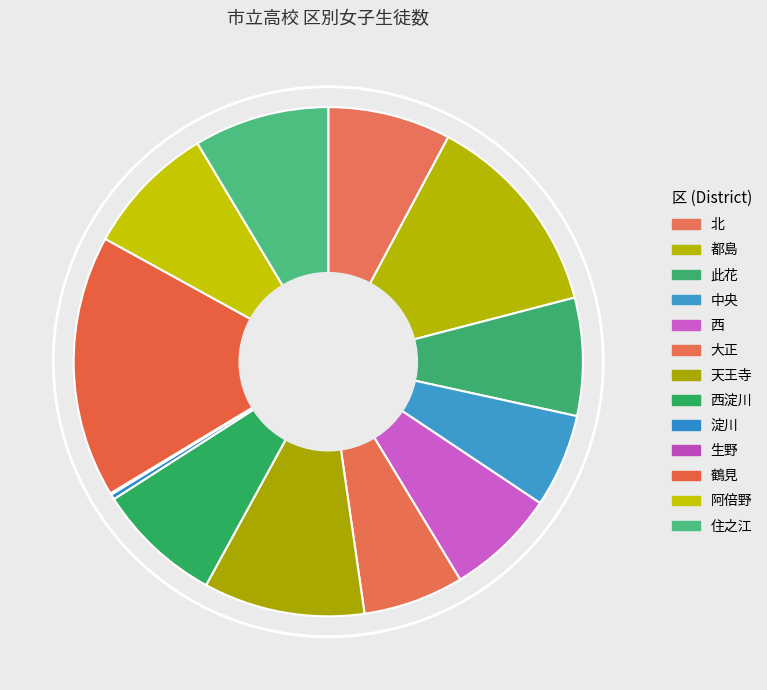

Count the number of slices in the pie.

13